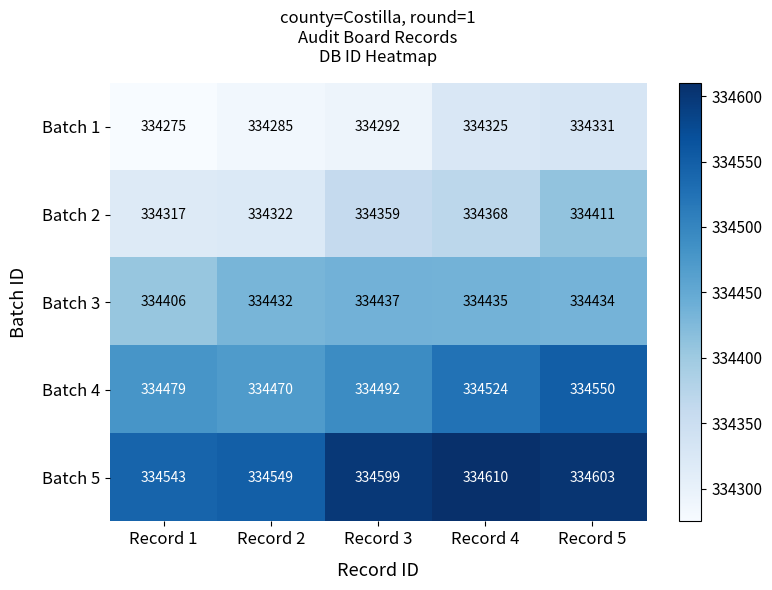

At Record 3, list the series in order from largest to smallest.

Batch 5, Batch 4, Batch 3, Batch 2, Batch 1